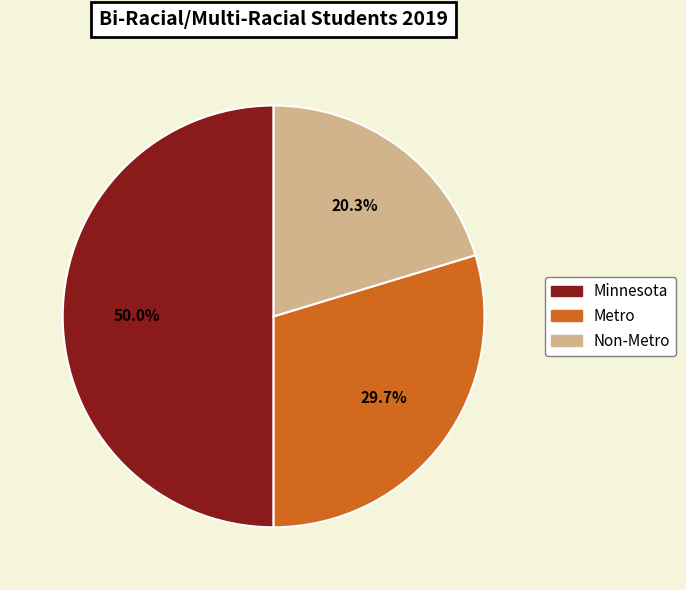

Does Metro account for over 50% of the chart?

No